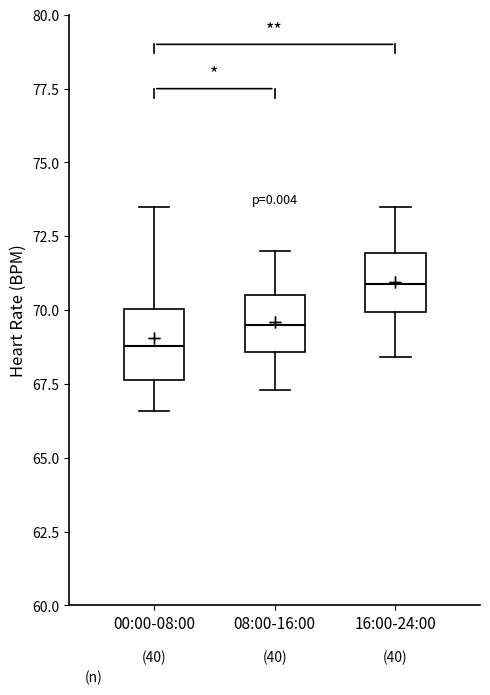

Reading left to right, transcribe this box plot: for each box, give where its median line is, the range the box spans, and where its two whiskers end, as read against the y-axis. The values are not printed on the chart, so give them approximately, as read against the axis.

00:00-08:00: median 69.0, box 67.5 to 70.0, whiskers 66.5 to 73.5
08:00-16:00: median 69.5, box 68.5 to 70.5, whiskers 67.5 to 72.0
16:00-24:00: median 71.0, box 70.0 to 72.0, whiskers 68.5 to 73.5